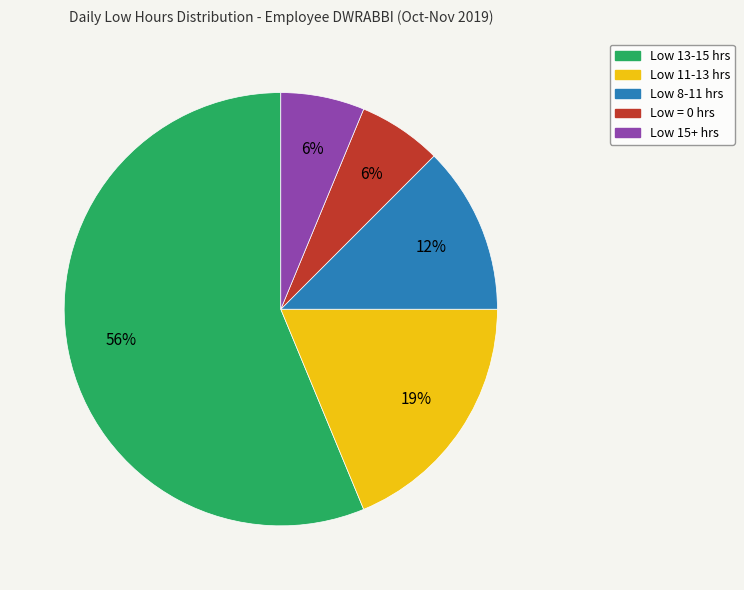

Is there any slice that represents more than half of the pie?

Yes